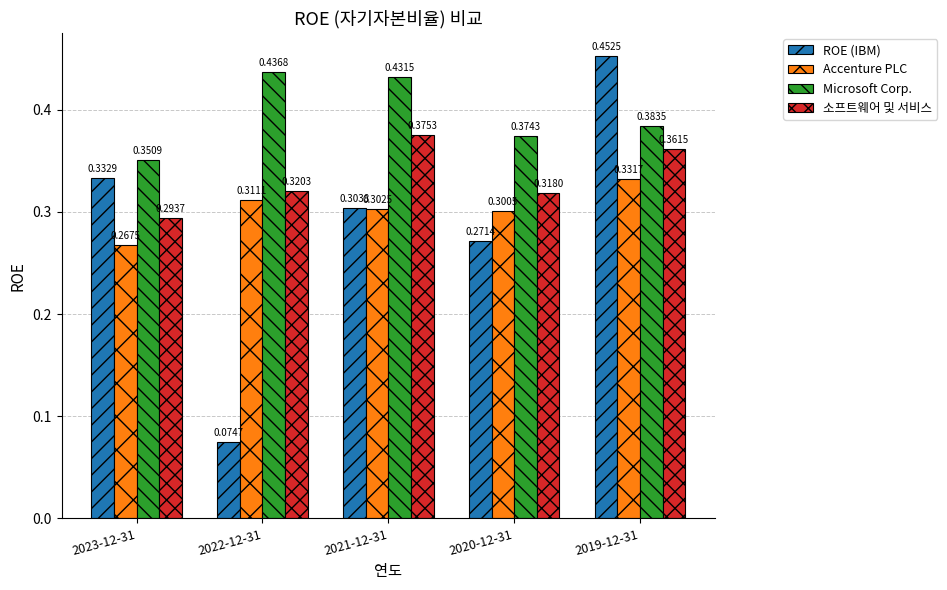

Which series has the largest total across all categories?

Microsoft Corp.